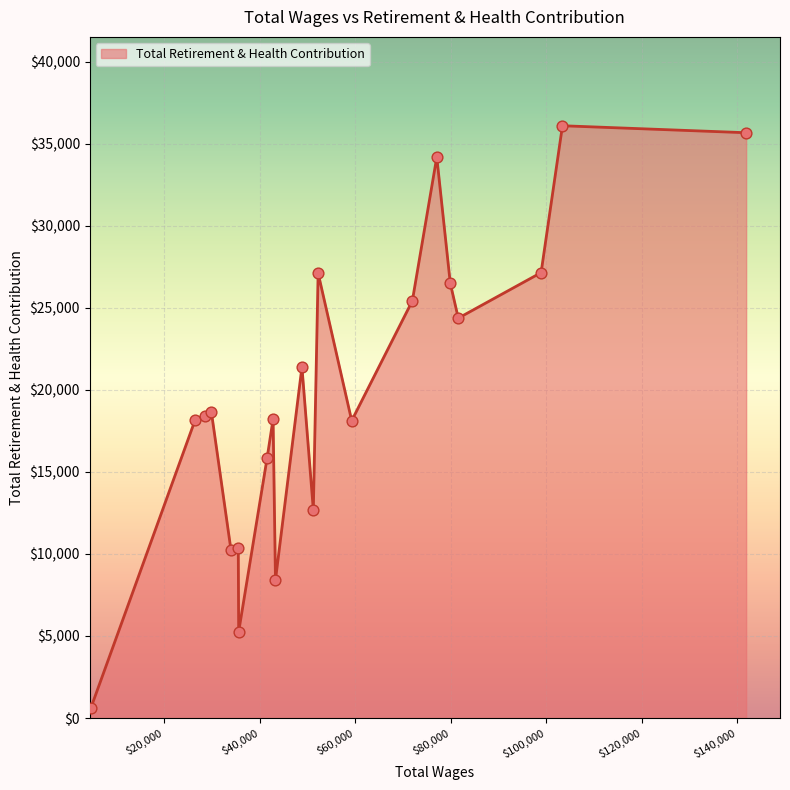

What is the difference between the maximum and minimum values?

35511